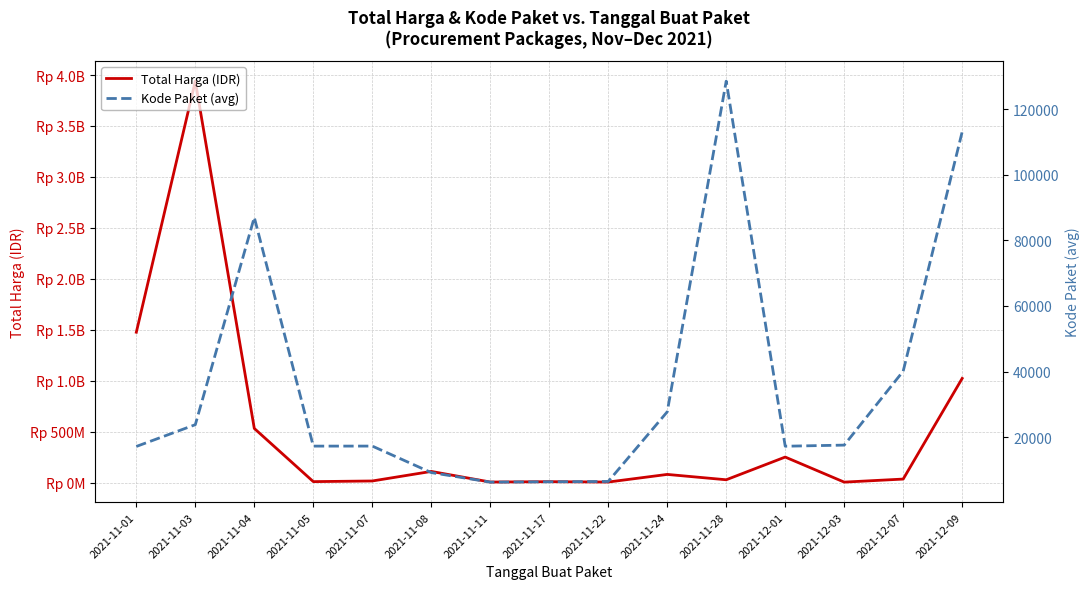

What is the label of the 8th point from the right?

2021-11-17